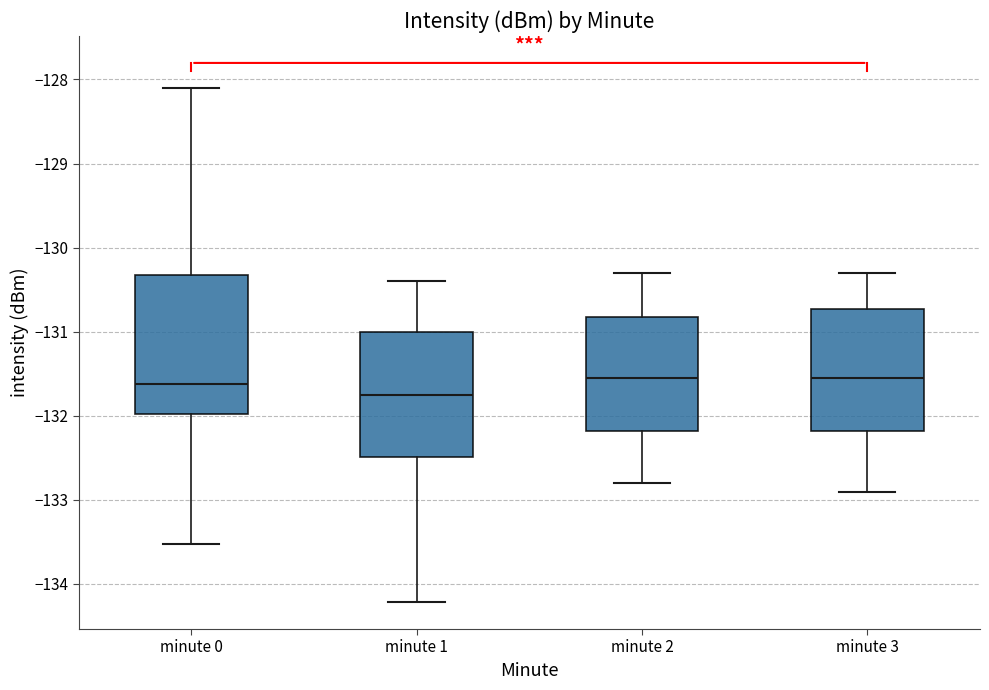

Reading left to right, read every box against the y-axis: the position of its median line, the range the box covers, and the ends of its whiskers. The values are not printed on the chart, so give them approximately, as read against the axis.

minute 0: median -131.6, box -132.0 to -130.3, whiskers -133.5 to -128.1
minute 1: median -131.7, box -132.5 to -131.0, whiskers -134.2 to -130.4
minute 2: median -131.5, box -132.2 to -130.8, whiskers -132.8 to -130.3
minute 3: median -131.5, box -132.2 to -130.7, whiskers -132.9 to -130.3